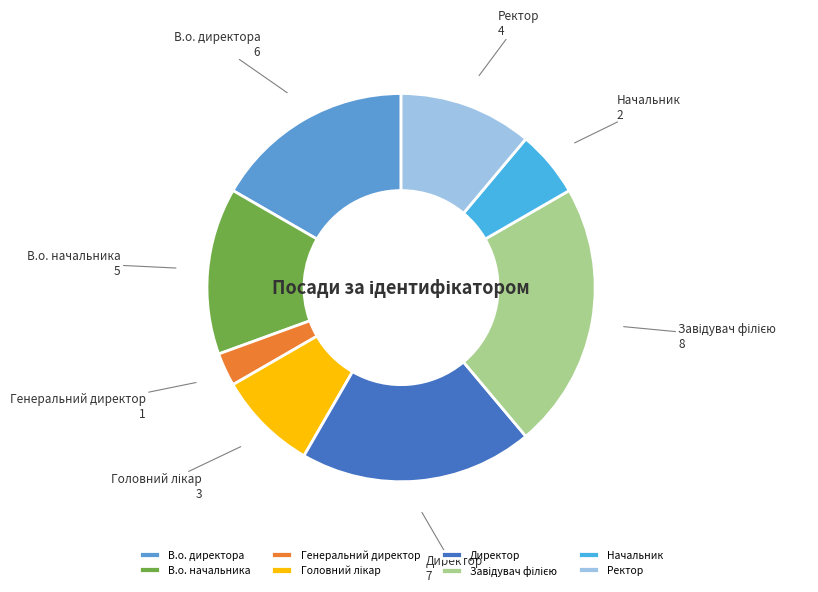

Approximately how many times larger is the value at Ректор compared to Генеральний директор?

4.0